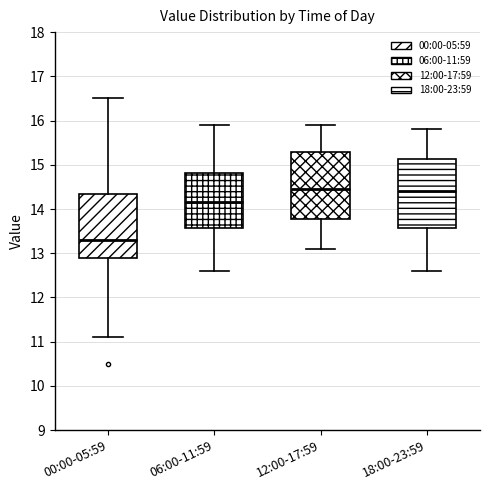

Reading left to right, transcribe this box plot: for each box, give where its median line is, the range the box spans, and where its two whiskers end, as read against the y-axis. The values are not printed on the chart, so give them approximately, as read against the axis.

00:00-05:59: median 13.3, box 12.9 to 14.4, whiskers 11.1 to 16.5
06:00-11:59: median 14.2, box 13.6 to 14.8, whiskers 12.6 to 15.9
12:00-17:59: median 14.5, box 13.8 to 15.3, whiskers 13.1 to 15.9
18:00-23:59: median 14.4, box 13.6 to 15.1, whiskers 12.6 to 15.8